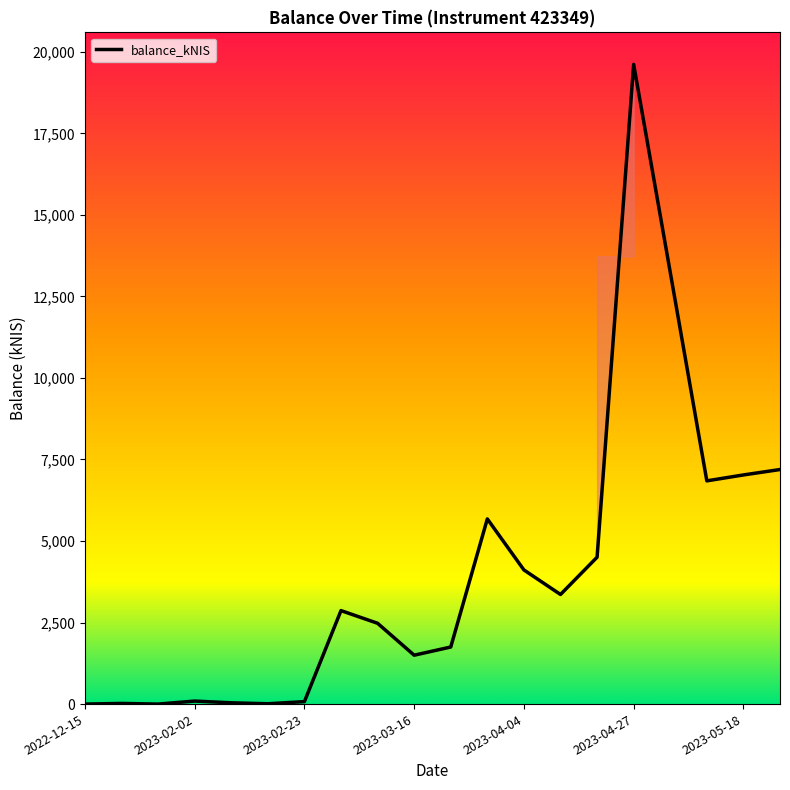

True or false: the data has more than 2 interior local peaks.

True